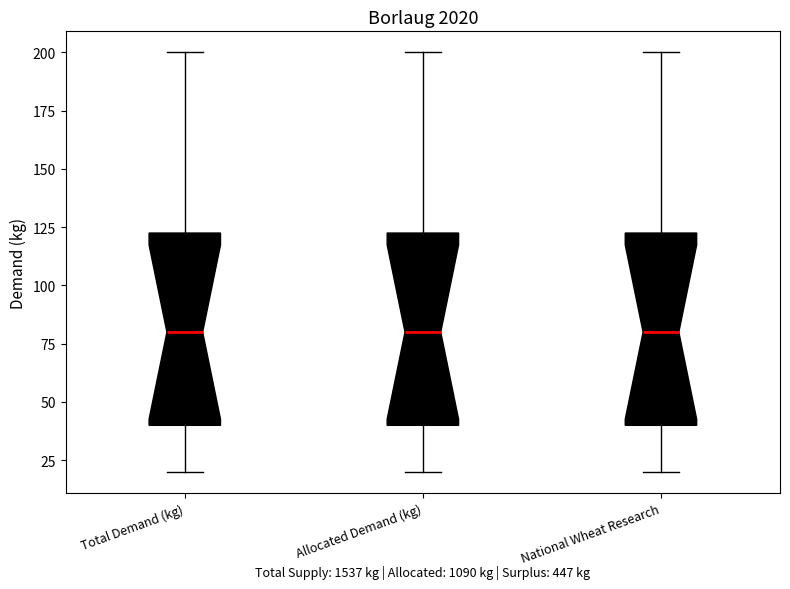

Where is the upper edge of the box for National Wheat Research on the y-axis? The values are not printed on the chart, so give them approximately, as read against the axis.

125